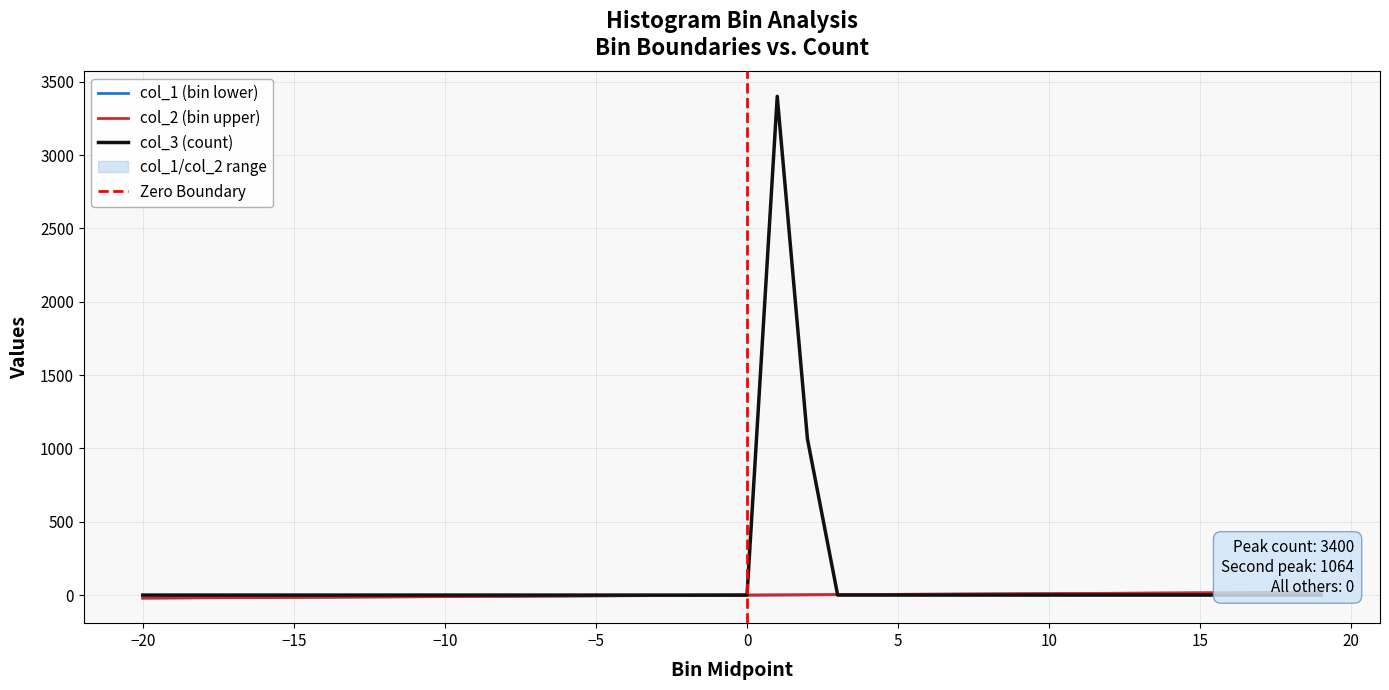

Count the number of categories in the chart.

40